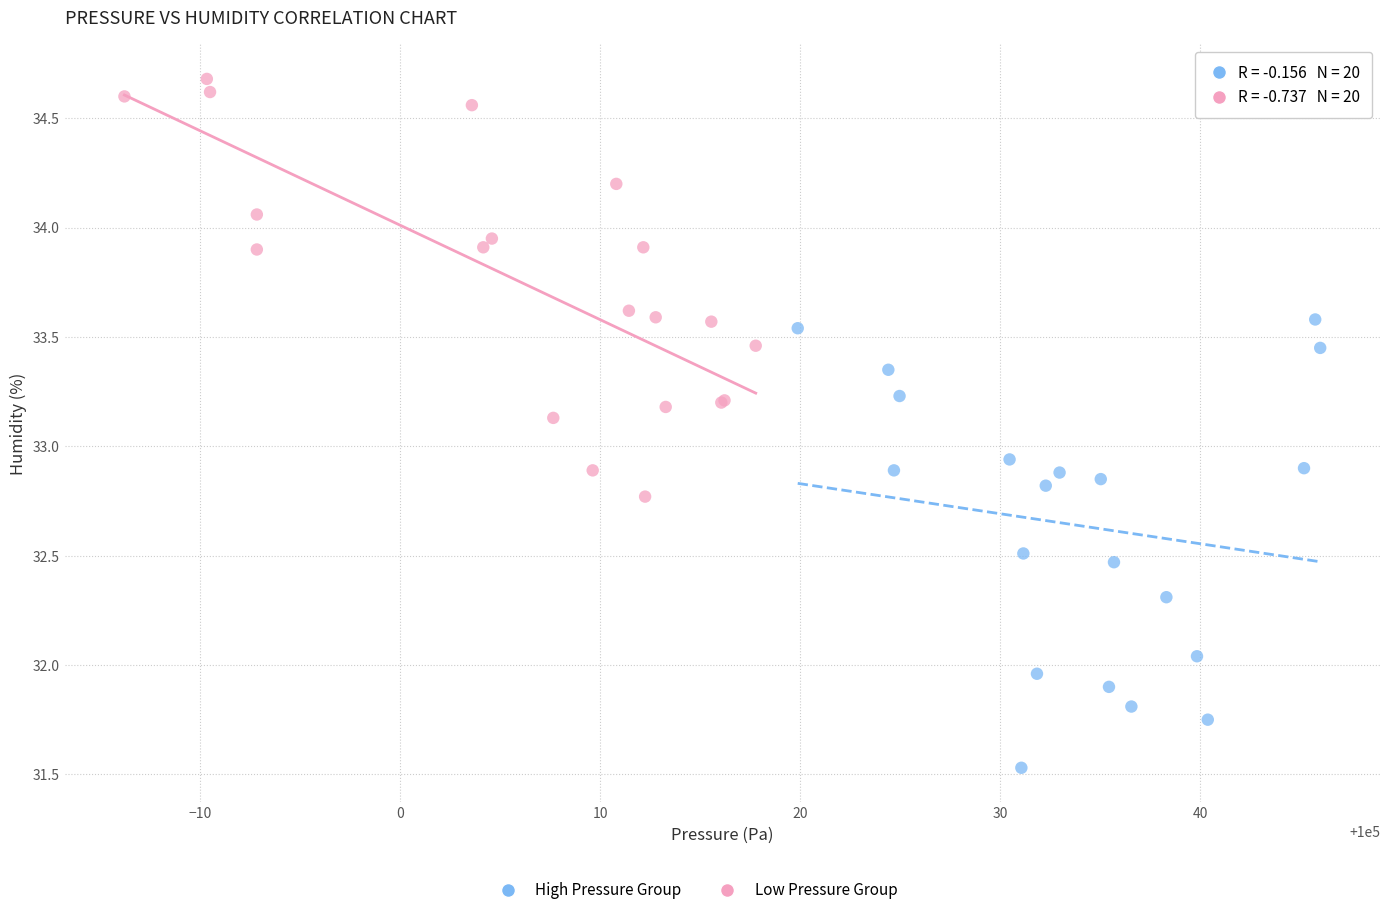

Which series contains the highest Y value?

Low Pressure Group